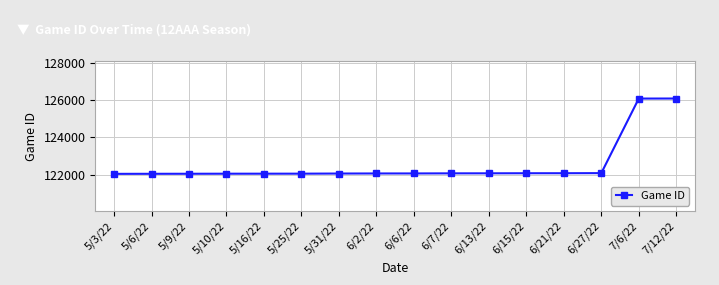

The value at 5/9/22 is 50697. True or false?

False